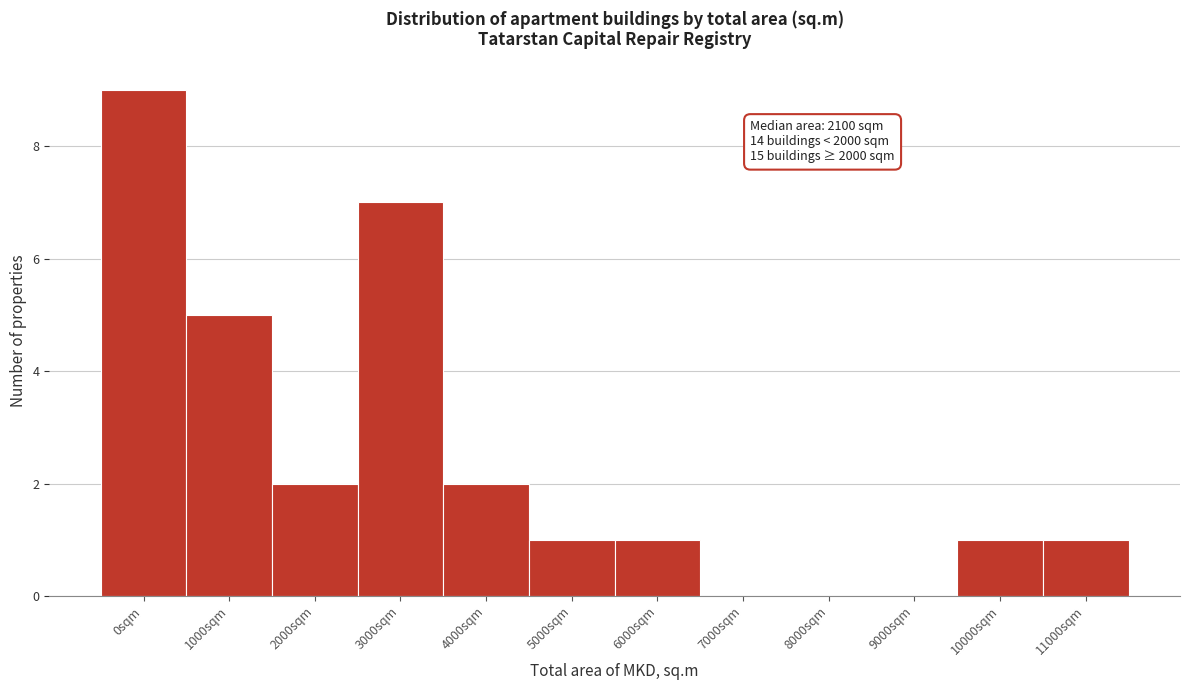

Reading left to right, extract all data points from this chart.

0sqm=9	1000sqm=5	2000sqm=2	3000sqm=7	4000sqm=2	5000sqm=1	6000sqm=1	7000sqm=0	8000sqm=0	9000sqm=0	10000sqm=1	11000sqm=1